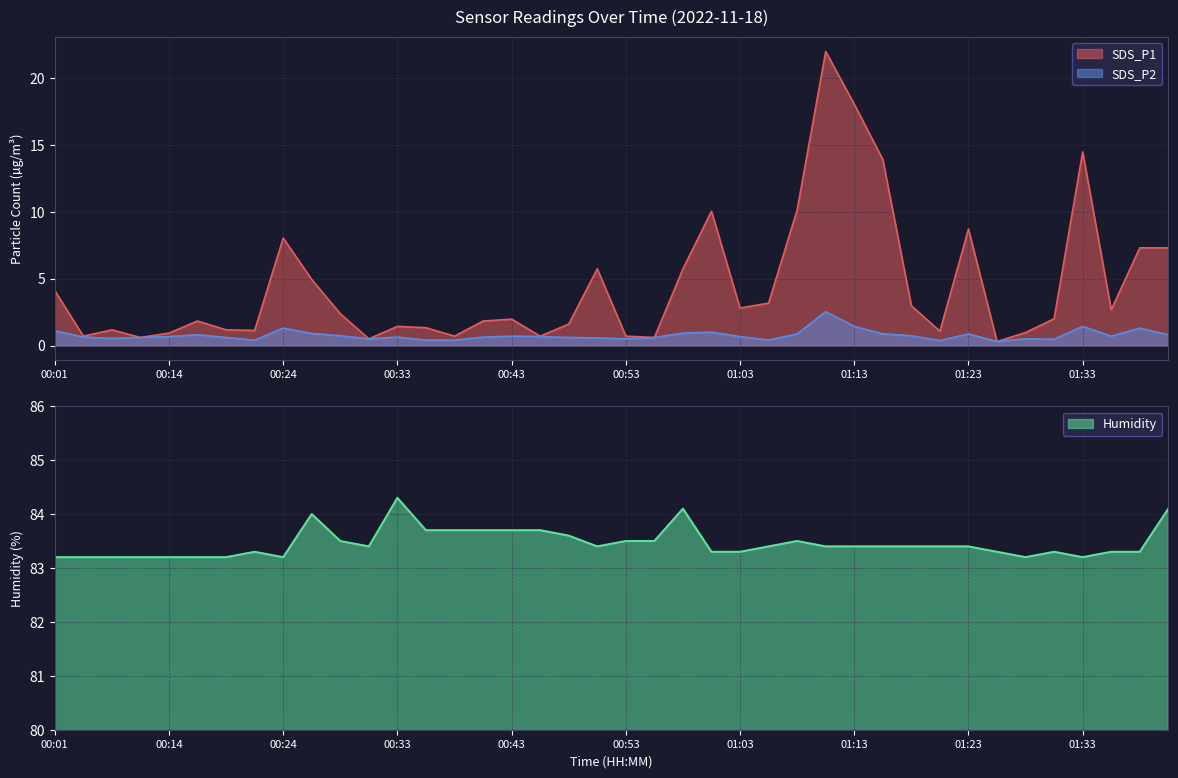

What is the label of the 19th point from the left?

00:48